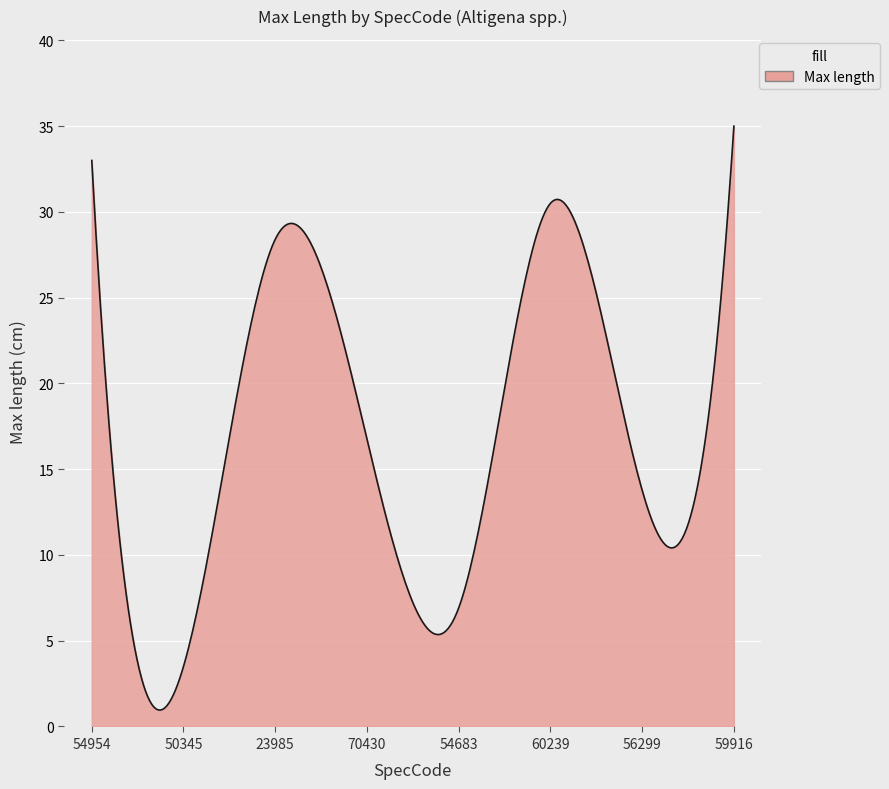

What is the maximum value shown in the chart?

35.0